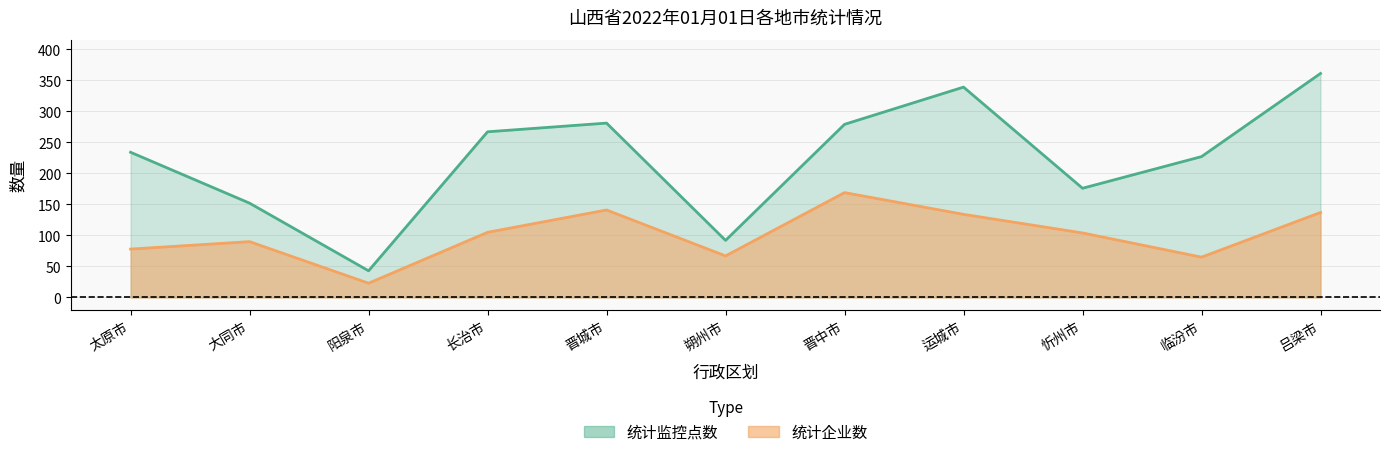

Reading left to right, transcribe all the data shown in this chart.

统计企业数: 太原市=78	大同市=90	阳泉市=23	长治市=105	晋城市=141	朔州市=67	晋中市=169	运城市=134	忻州市=104	临汾市=65	吕梁市=137
统计监控点数: 太原市=234	大同市=152	阳泉市=43	长治市=267	晋城市=281	朔州市=92	晋中市=279	运城市=339	忻州市=176	临汾市=227	吕梁市=361